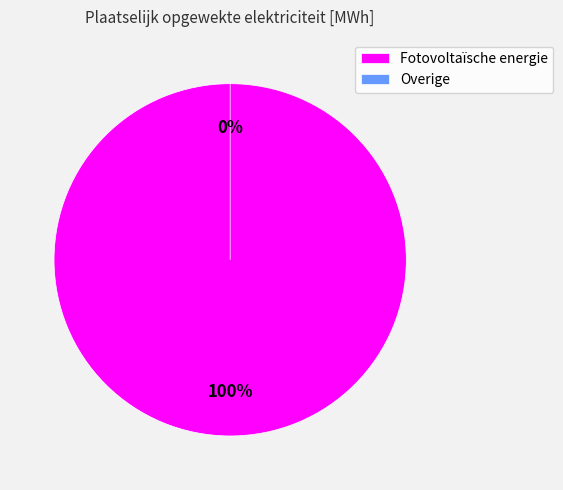

Which slice is the smallest?

Windkracht